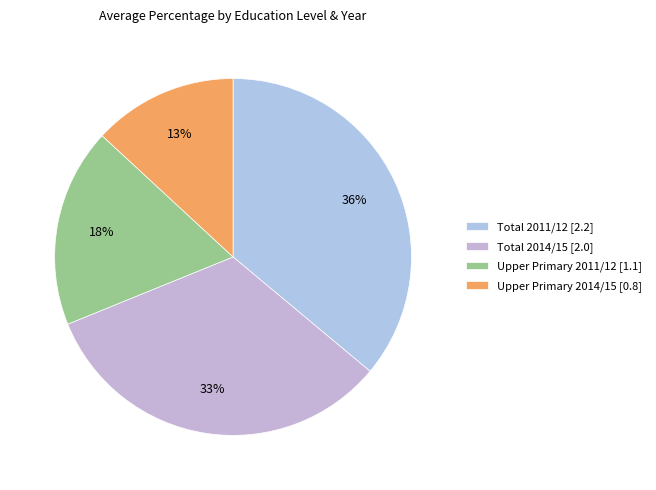

Is there any slice that represents more than half of the pie?

No